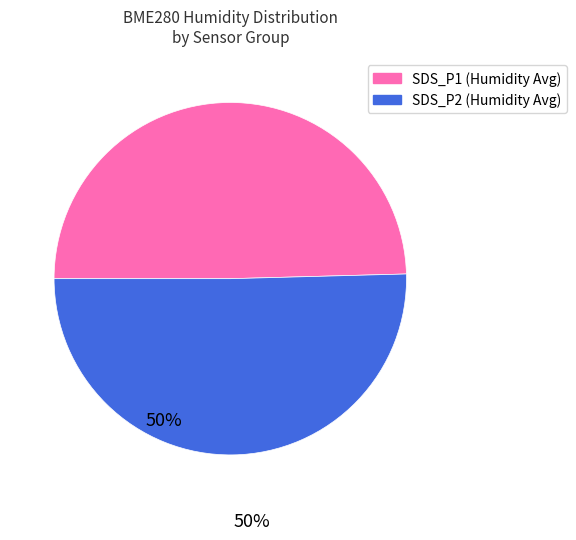

Which has a higher value, SDS_P1 (Humidity Avg) or SDS_P2 (Humidity Avg)?

SDS_P2 (Humidity Avg)